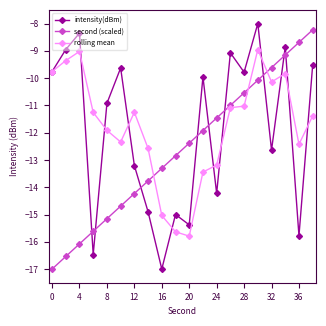

What is the value of the rolling mean point at the 7th from the left?

-11.3